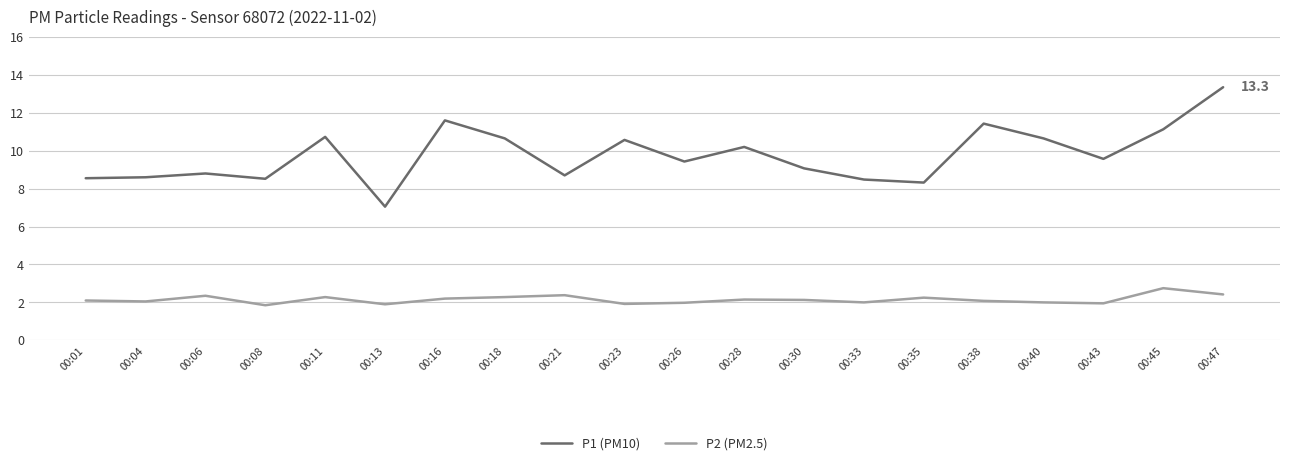

The P1 (PM10) series shows 14.5 at 00:01. True or false?

False